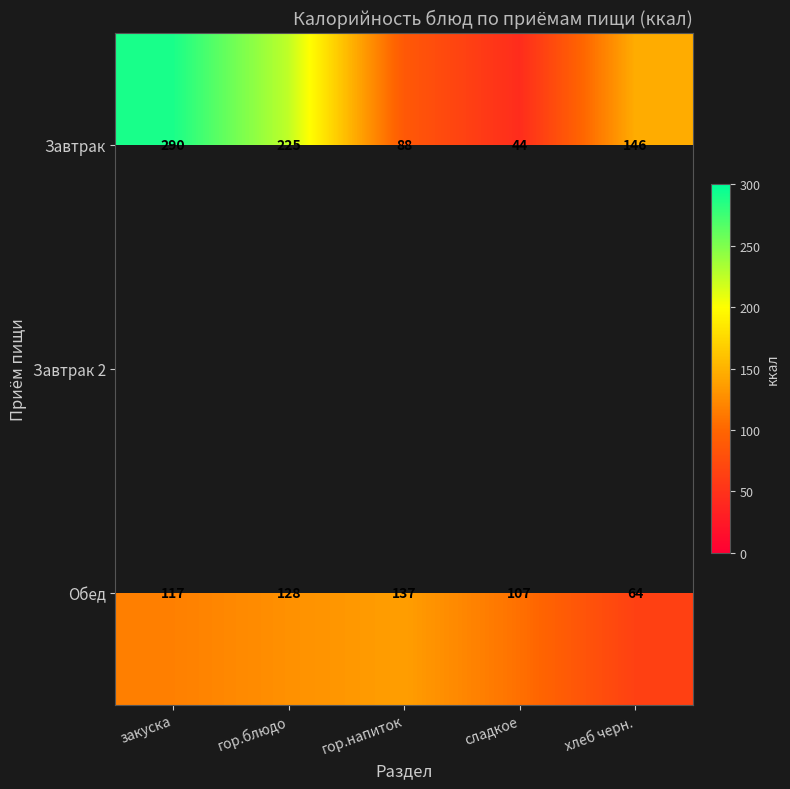

The value of Обед at закуска is 117. True or false?

True